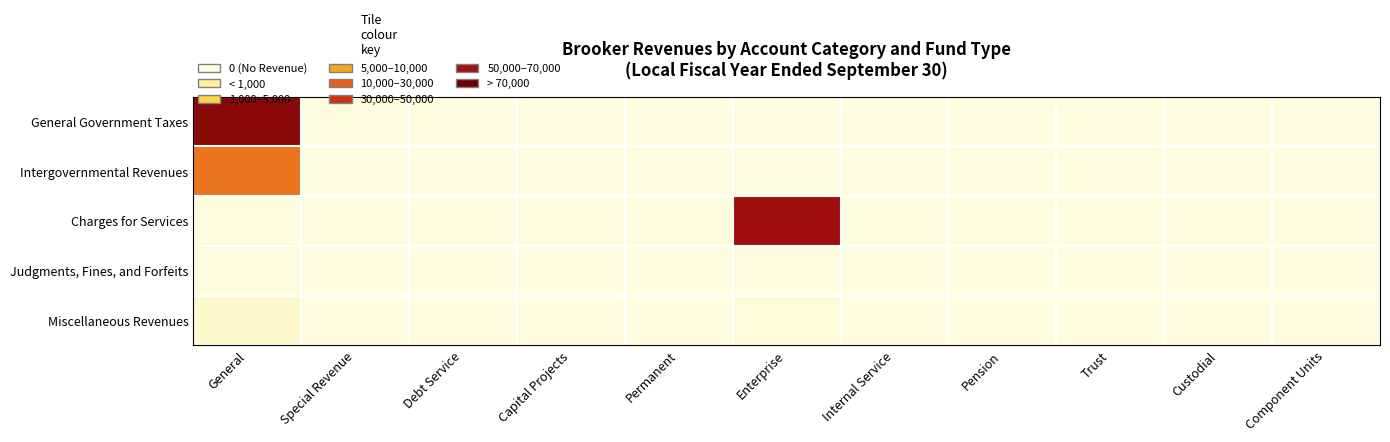

Reading left to right, transcribe all the data shown in this chart.

General Government Taxes: General=91585	Special Revenue=0	Debt Service=0	Capital Projects=0	Permanent=0	Enterprise=0	Internal Service=0	Pension=0	Trust=0	Custodial=0	Component Units=0
Intergovernmental Revenues: General=52769	Special Revenue=0	Debt Service=0	Capital Projects=0	Permanent=0	Enterprise=0	Internal Service=0	Pension=0	Trust=0	Custodial=0	Component Units=0
Charges for Services: General=0	Special Revenue=0	Debt Service=0	Capital Projects=0	Permanent=0	Enterprise=85724	Internal Service=0	Pension=0	Trust=0	Custodial=0	Component Units=0
Judgments, Fines, and Forfeits: General=433	Special Revenue=0	Debt Service=0	Capital Projects=0	Permanent=0	Enterprise=0	Internal Service=0	Pension=0	Trust=0	Custodial=0	Component Units=0
Miscellaneous Revenues: General=4299	Special Revenue=0	Debt Service=0	Capital Projects=0	Permanent=0	Enterprise=1788	Internal Service=0	Pension=0	Trust=0	Custodial=0	Component Units=0